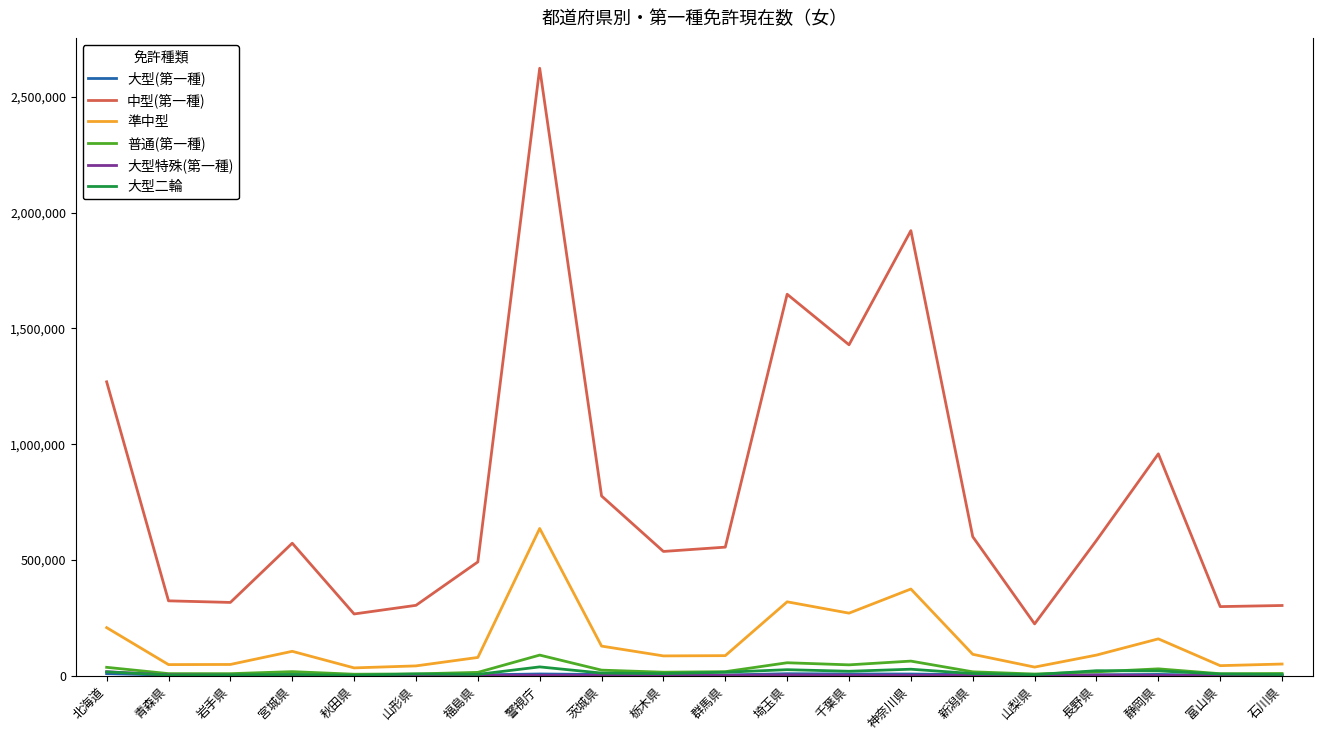

Is the value of 大型二輪 at 青森県 greater than the value of 準中型 at 長野県?

No